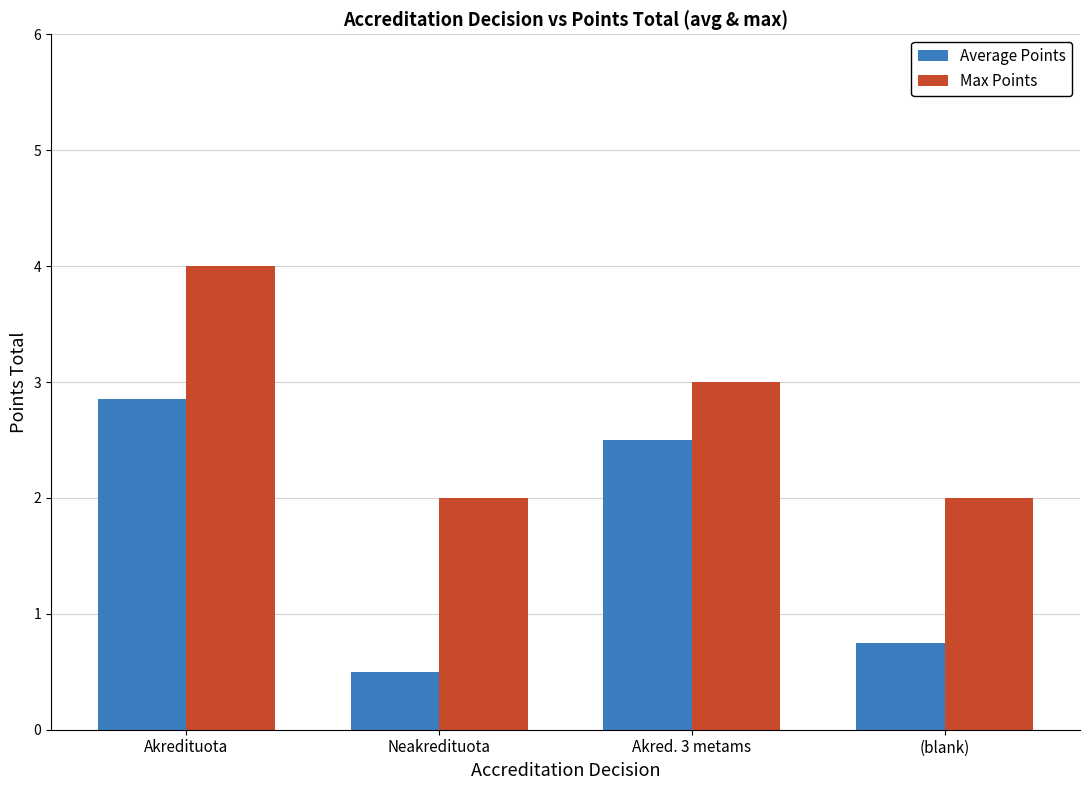

How many data points in Average Points are less than 2?

2